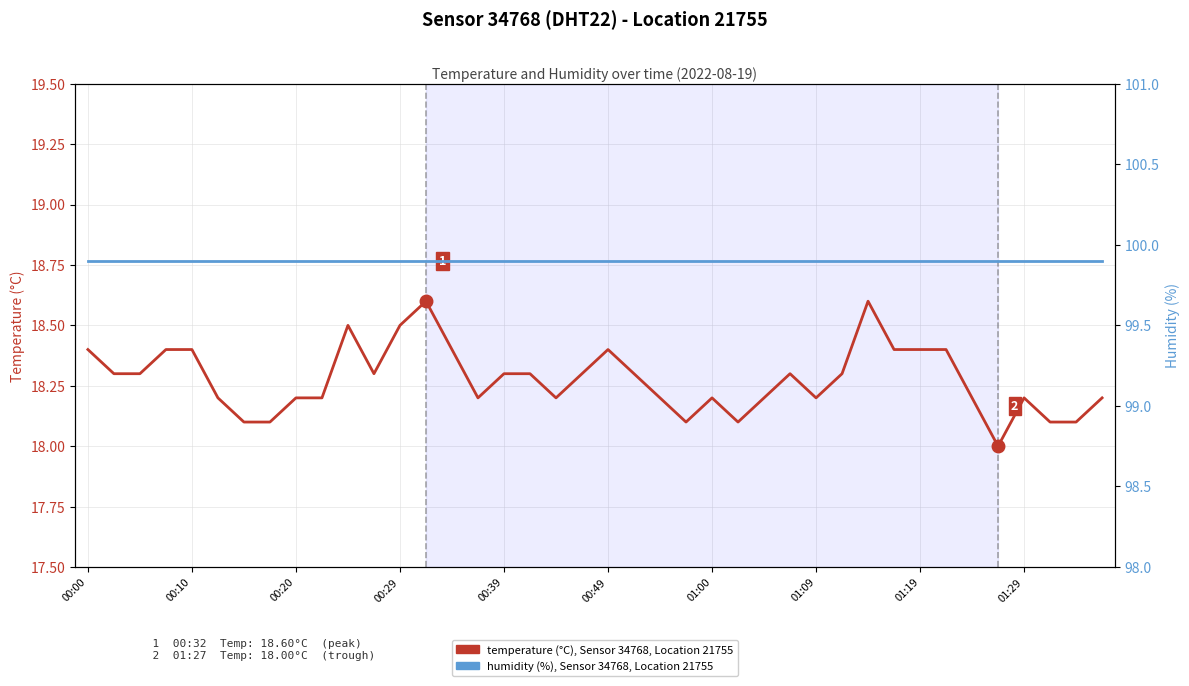

The humidity (%), Sensor 34768, Location 21755 series shows 44.8 at 11. True or false?

False